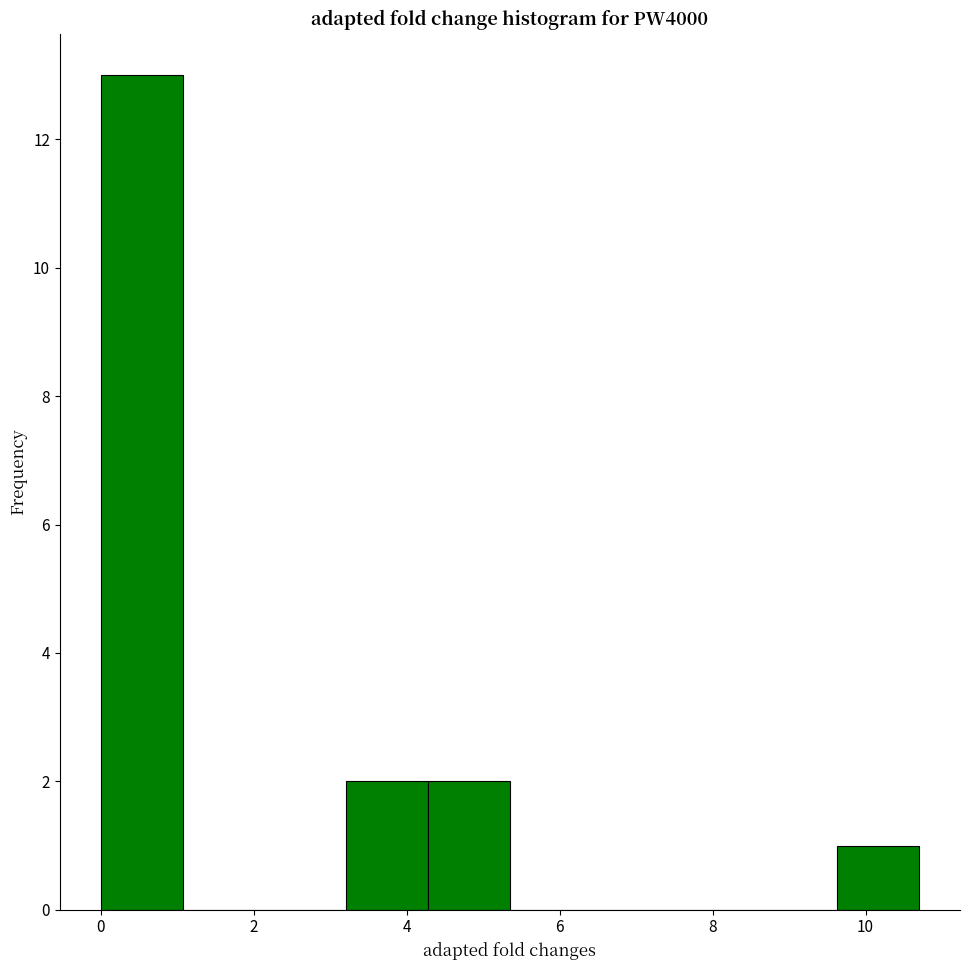

Which range on the x-axis has the tallest bar?

0.0 to 1.0